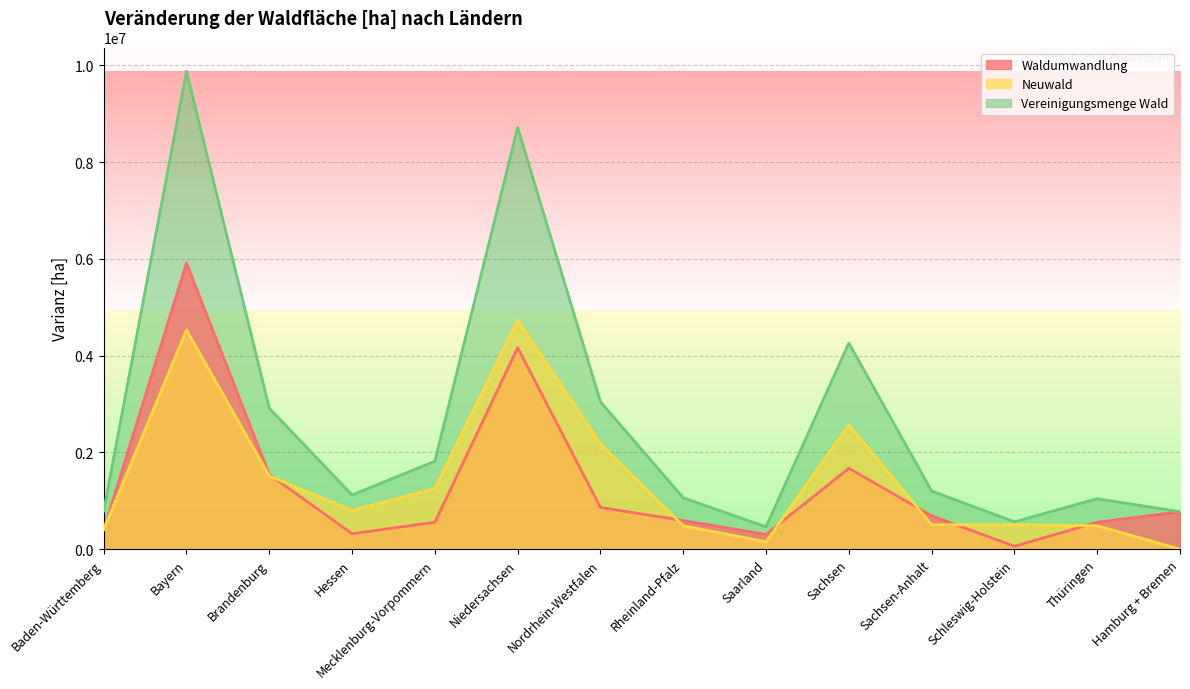

How many lines are shown in the chart?

3